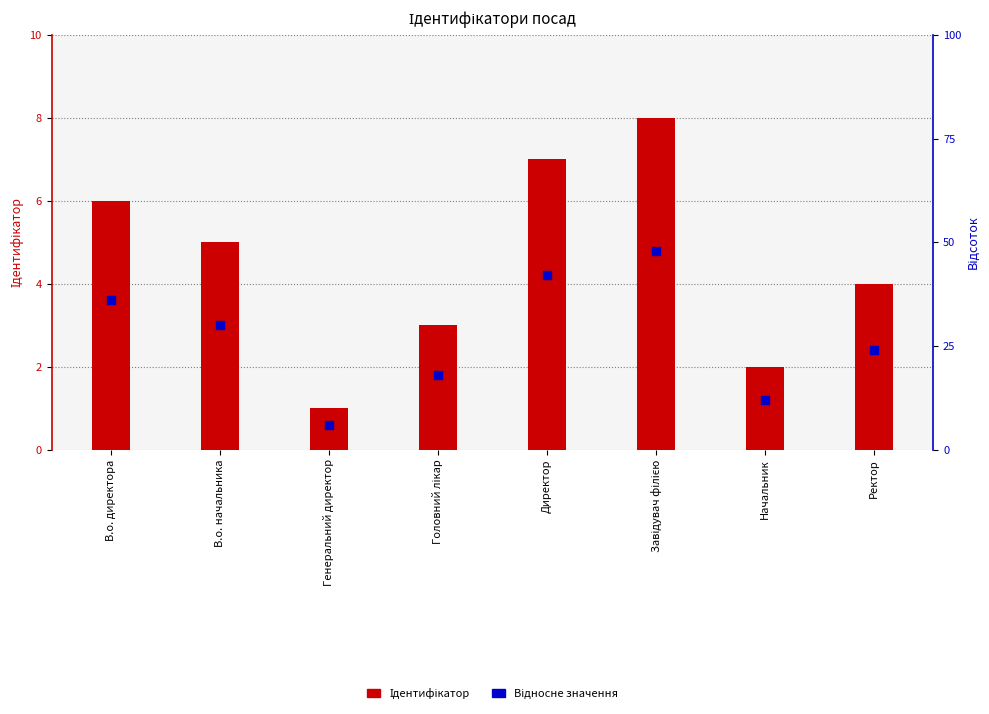

Which series has the widest spread of Y values?

Ідентифікатор